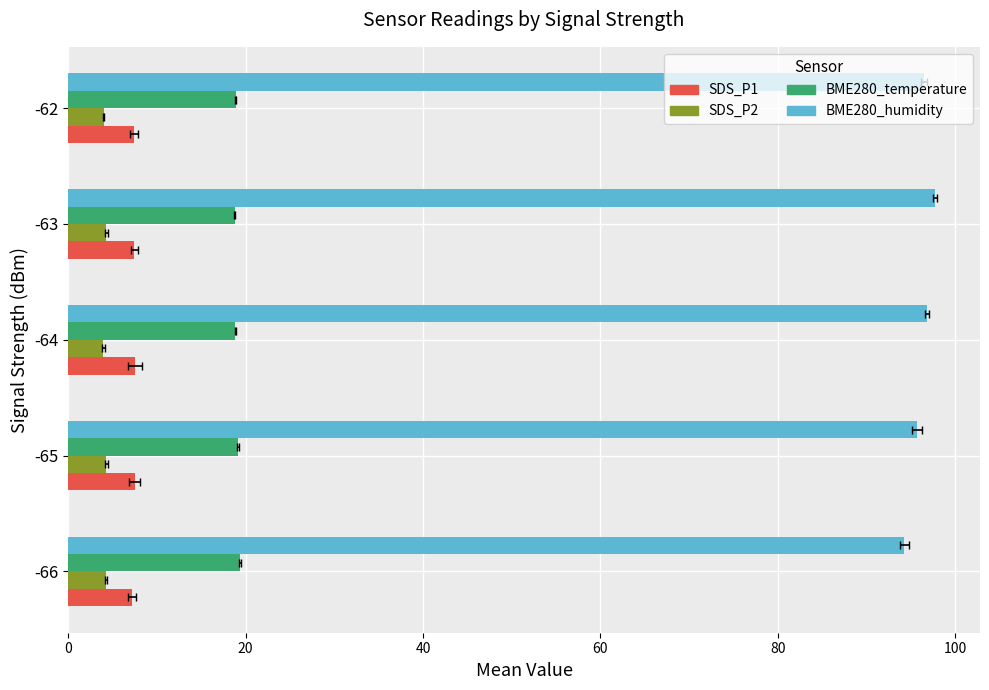

Is it true that BME280_temperature equals 26.5 at -66?

False